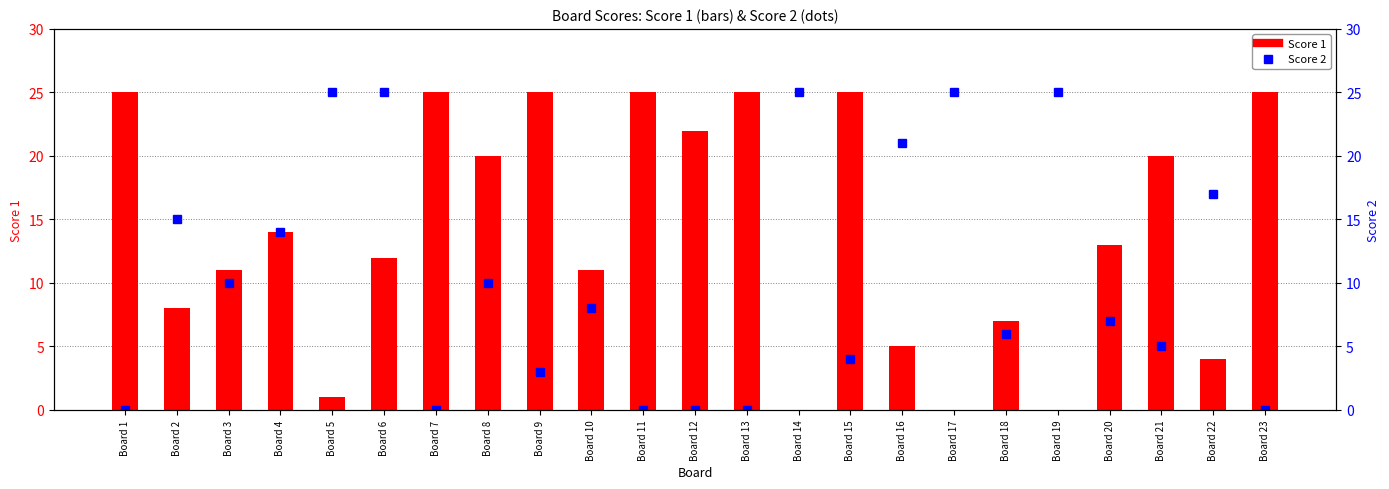

What is the difference between the second highest and minimum values in the Score 2 series?

25